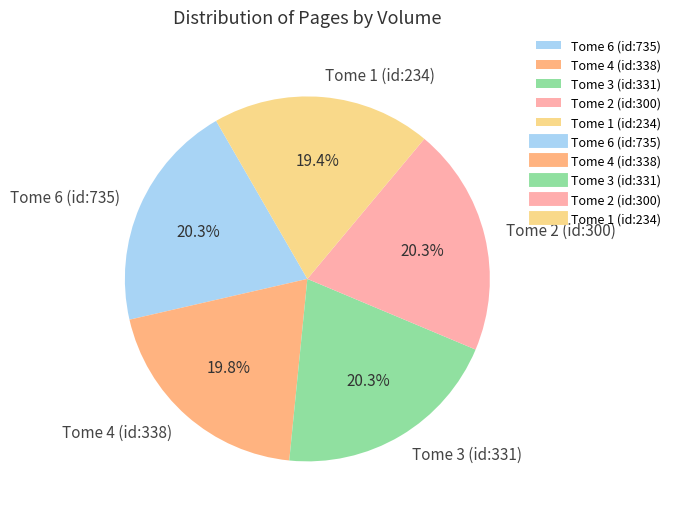

True or false: Tome 4 (id:338) accounts for 20% of the total.

True